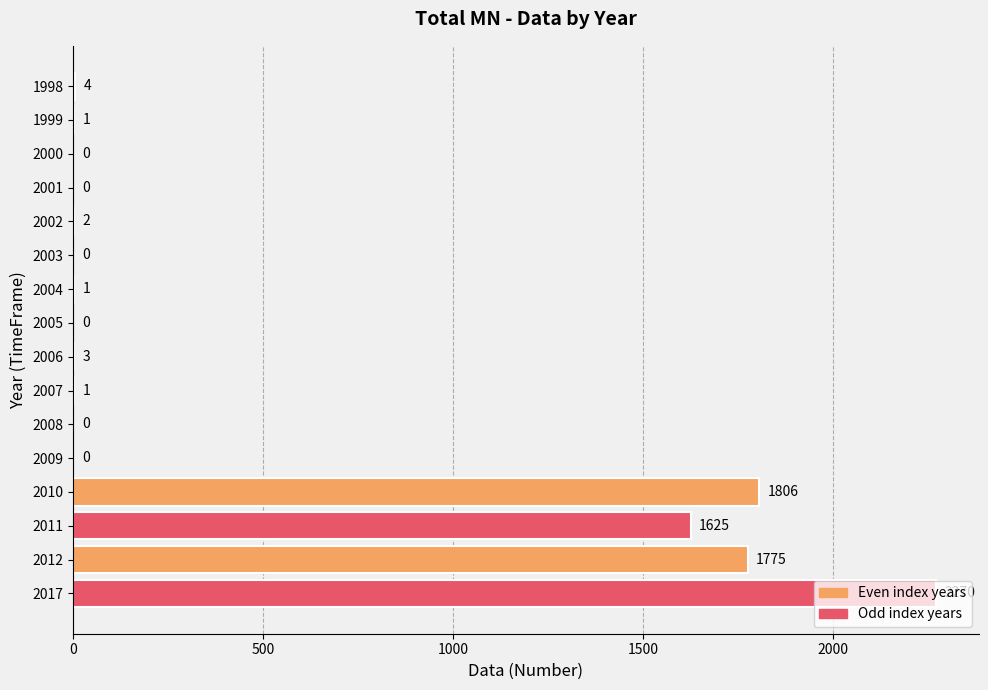

The value at 2009 is 828. True or false?

False